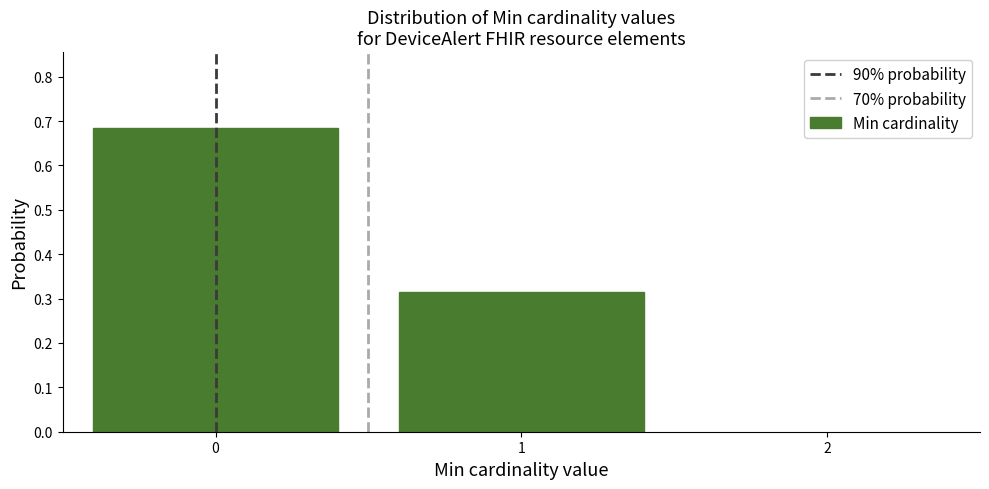

What is the change in value from 0 to 1?

-0.4